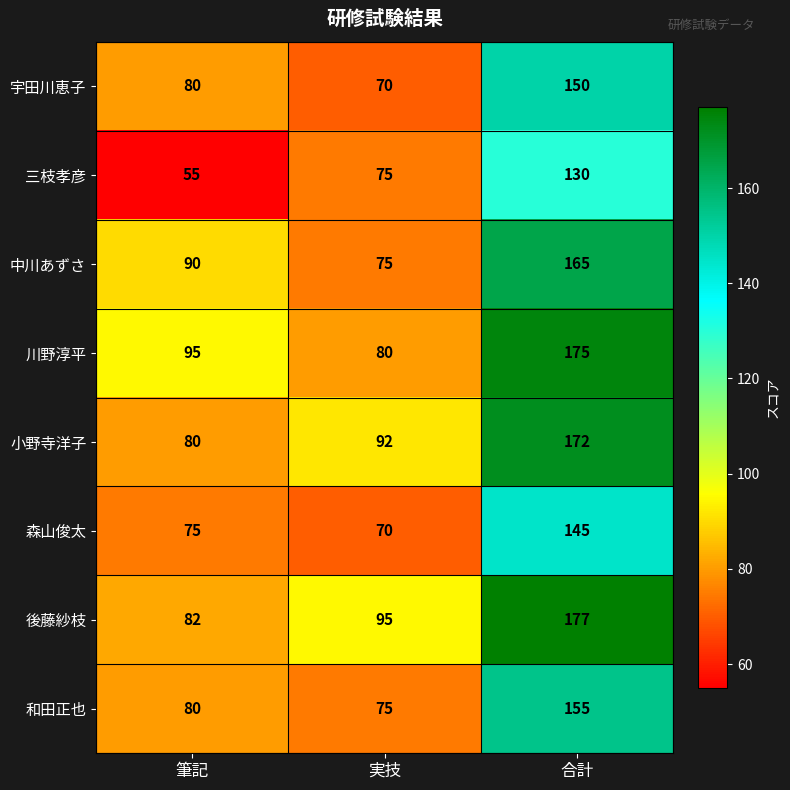

What is the difference between the maximum and second lowest values in the 和田正也 series?

75